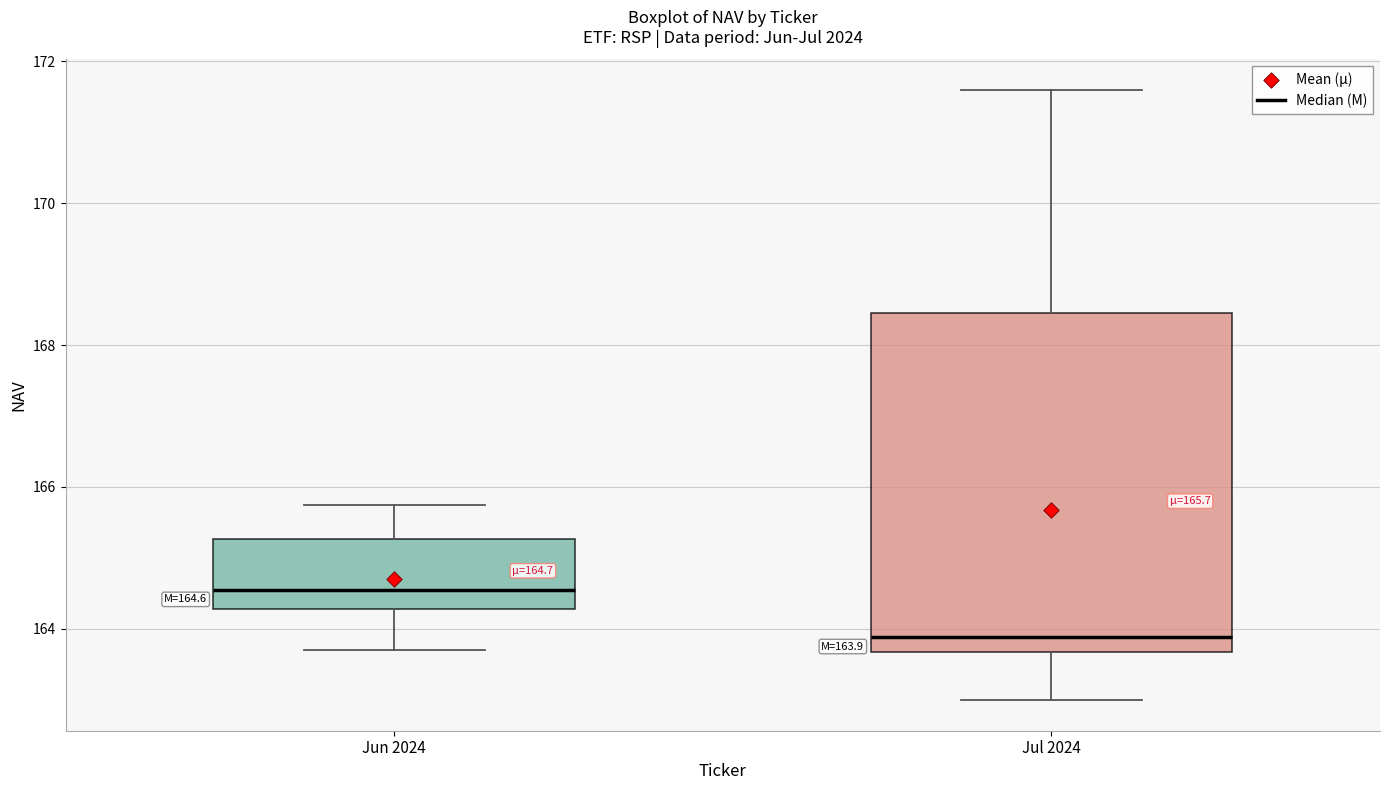

Which box has the lowest median line?

Jul 2024